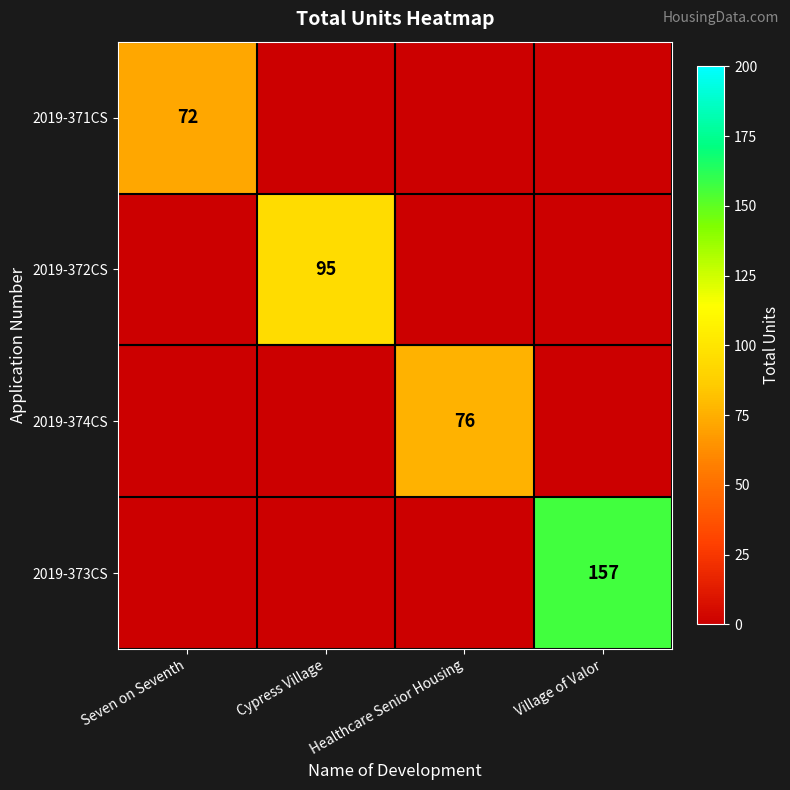

True or false: 2019-371CS has a value of 107 at Seven on Seventh.

False